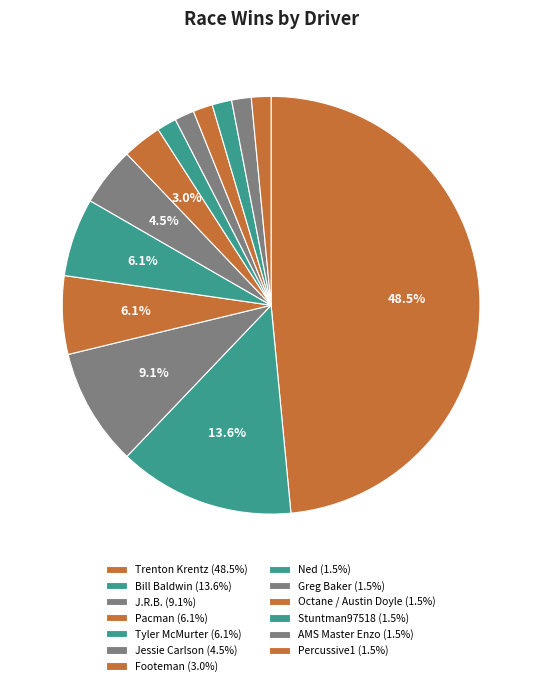

Count the number of slices in the pie.

13